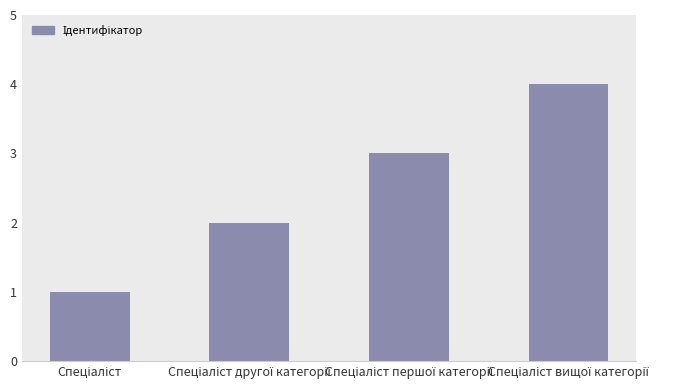

What is the greatest value displayed?

4